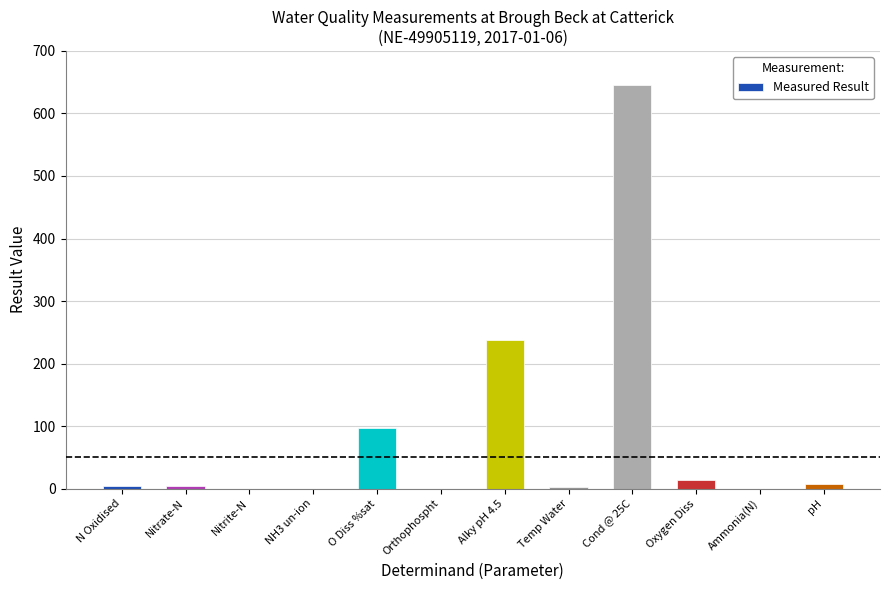

How many data points does each series have?

12